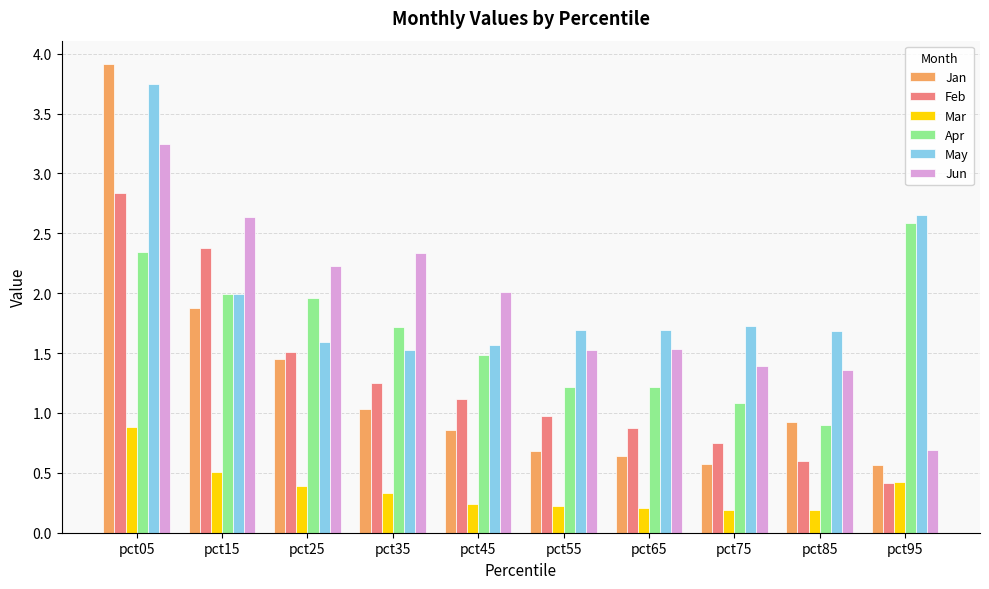

True or false: May has a value of 1.7 at pct75.

True